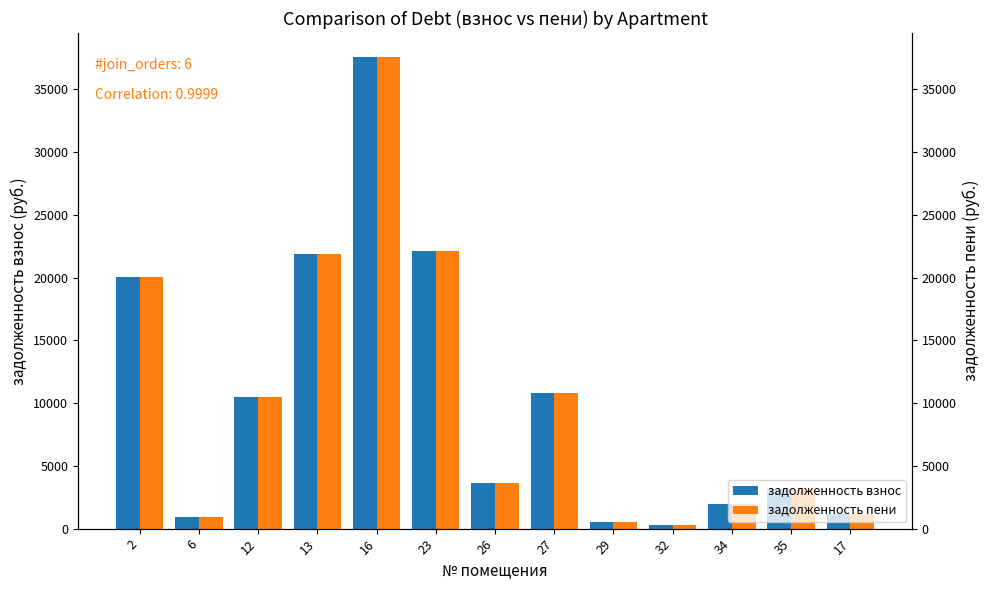

Rank the series at 26 from highest to lowest value.

задолженность взнос, задолженность пени